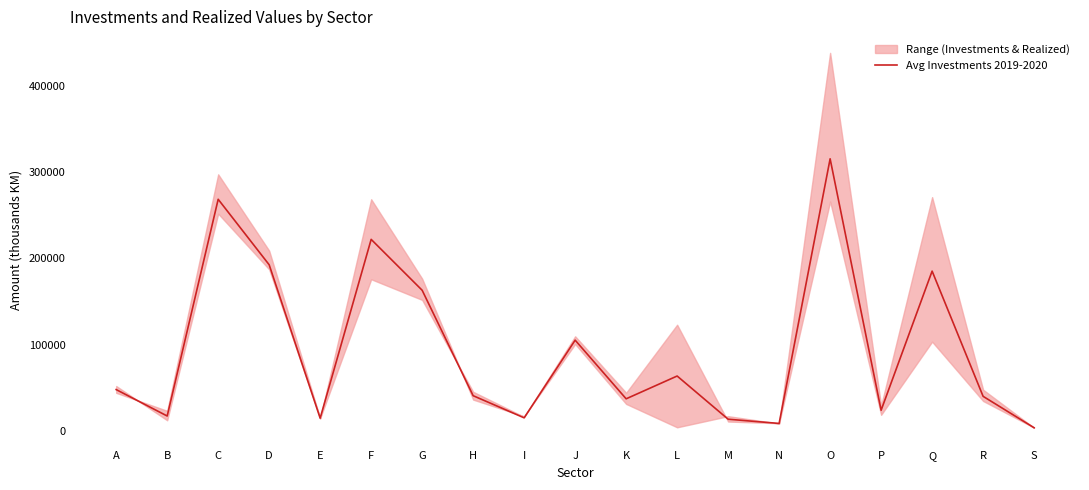

What is the change in value from D to L?

-128898.0